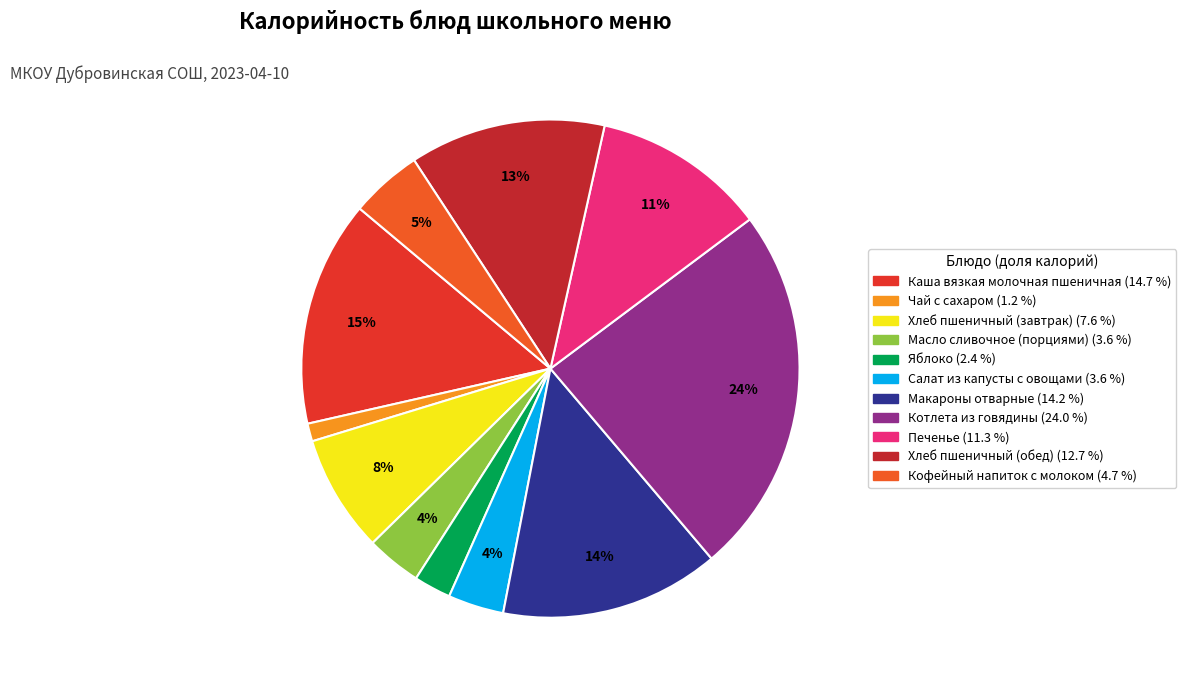

Is it true that Макароны отварные is 24% of the pie?

False